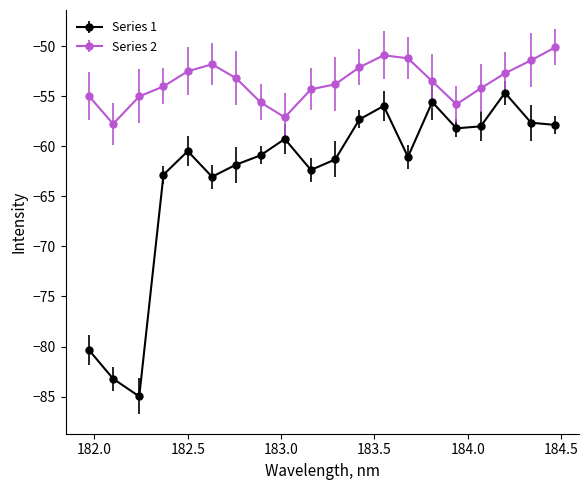

What is the difference between the maximum and minimum values in the Series 2 series?

7.7